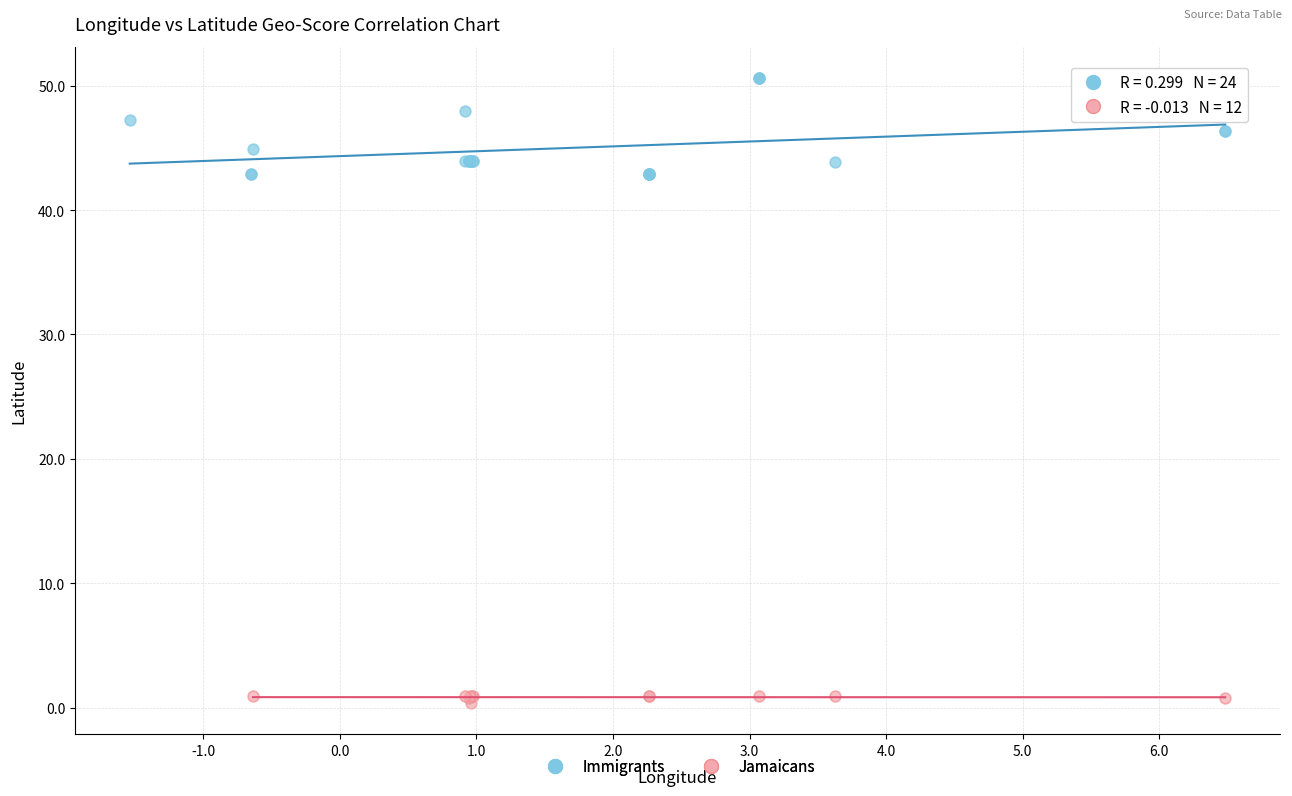

Which series contains the highest Y value?

Immigrants